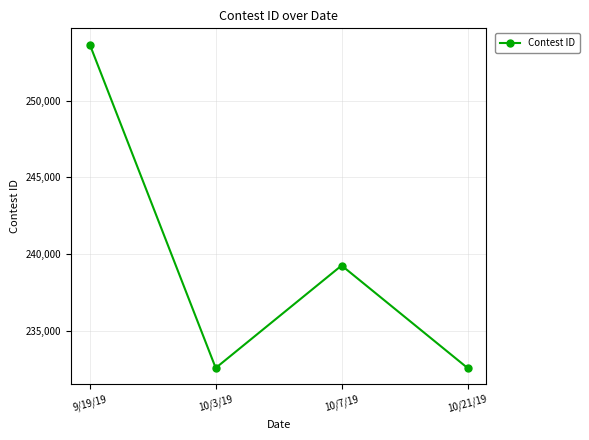

Where is the data nearest to the value 243115?

10/7/19